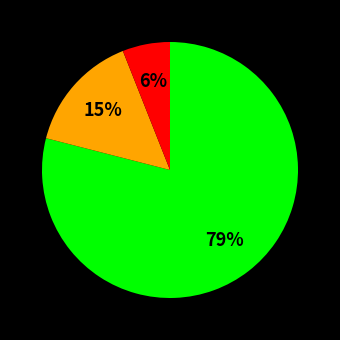

Is there a majority slice in this chart?

Yes